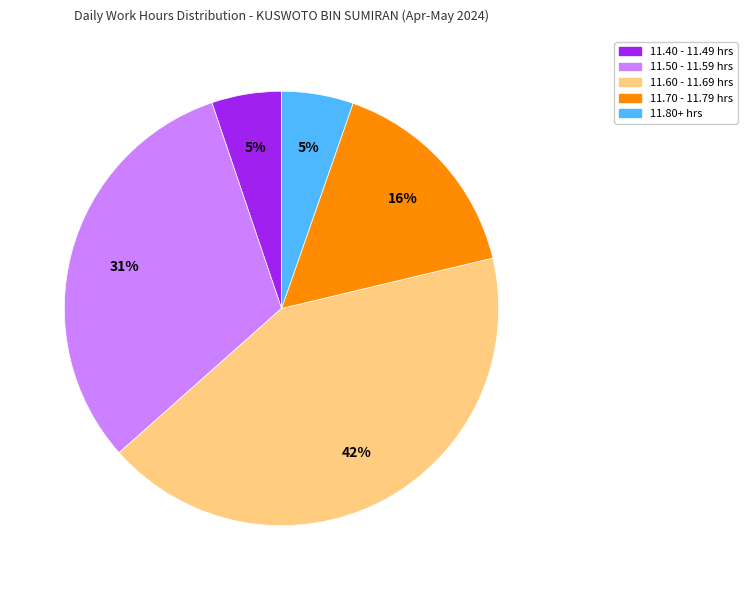

To the nearest percent, what is the difference between the largest and smallest slice percentages?

37%